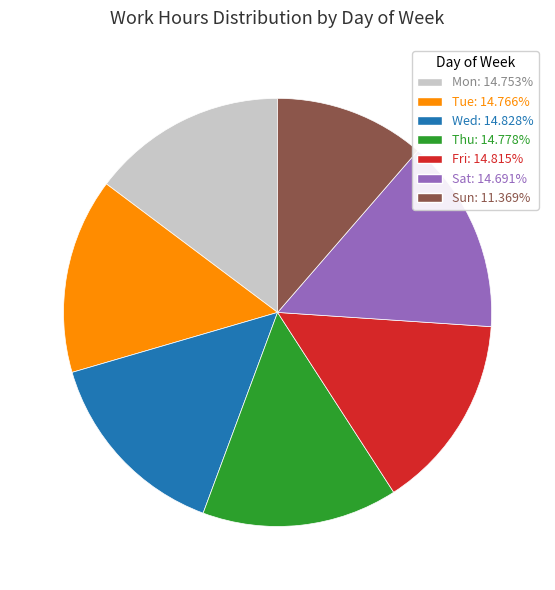

What is the smallest slice in the pie chart?

Sun